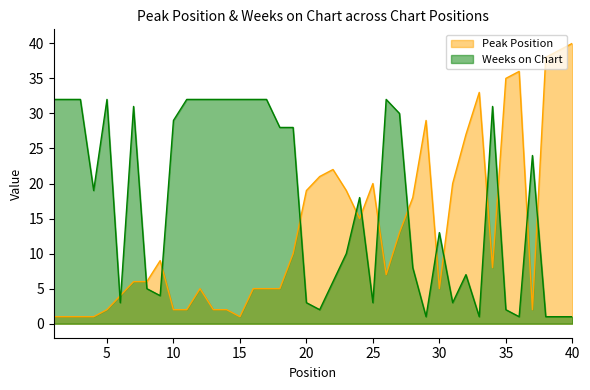

What is the difference between the highest and lowest values at 21?

19